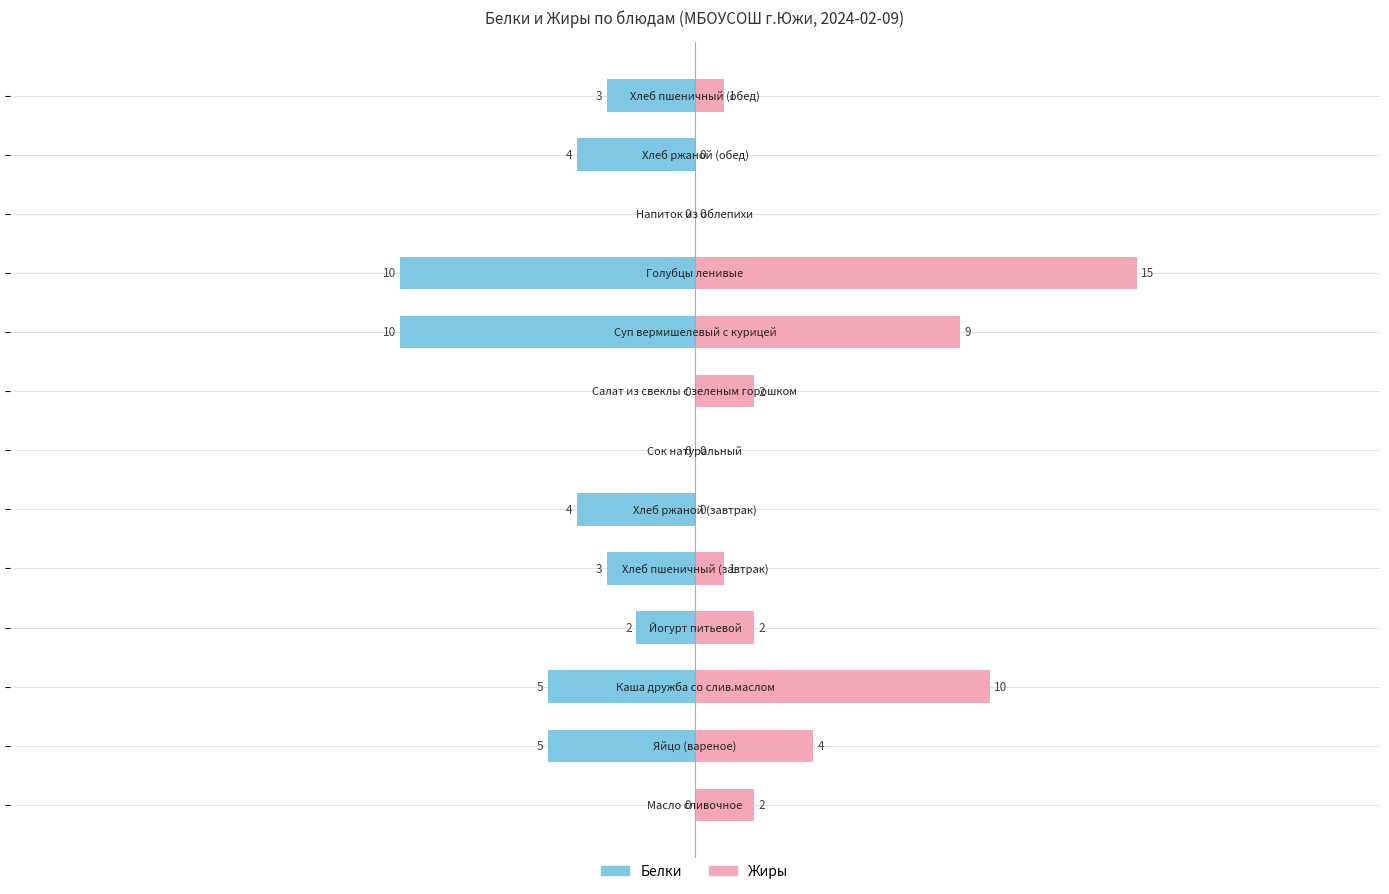

What are all the series names shown in the legend?

Белки, Жиры